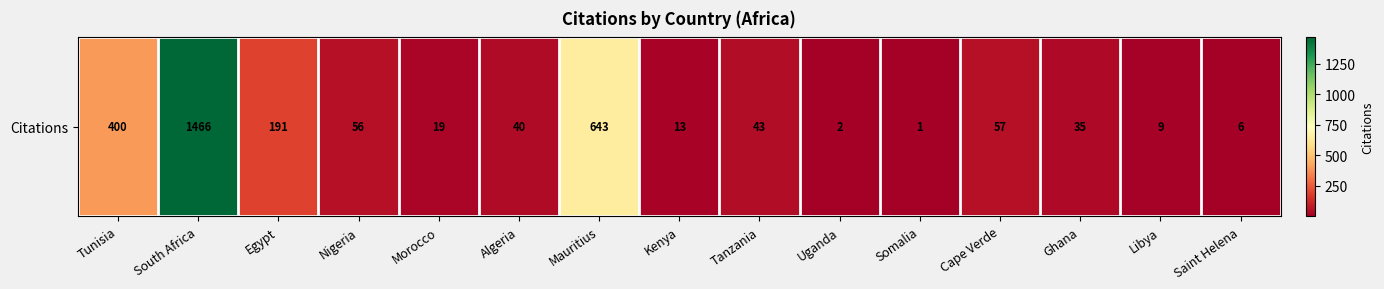

What is the sum of all values?

2981